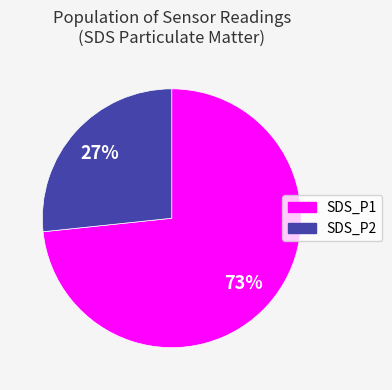

How many segments does this pie chart have?

2